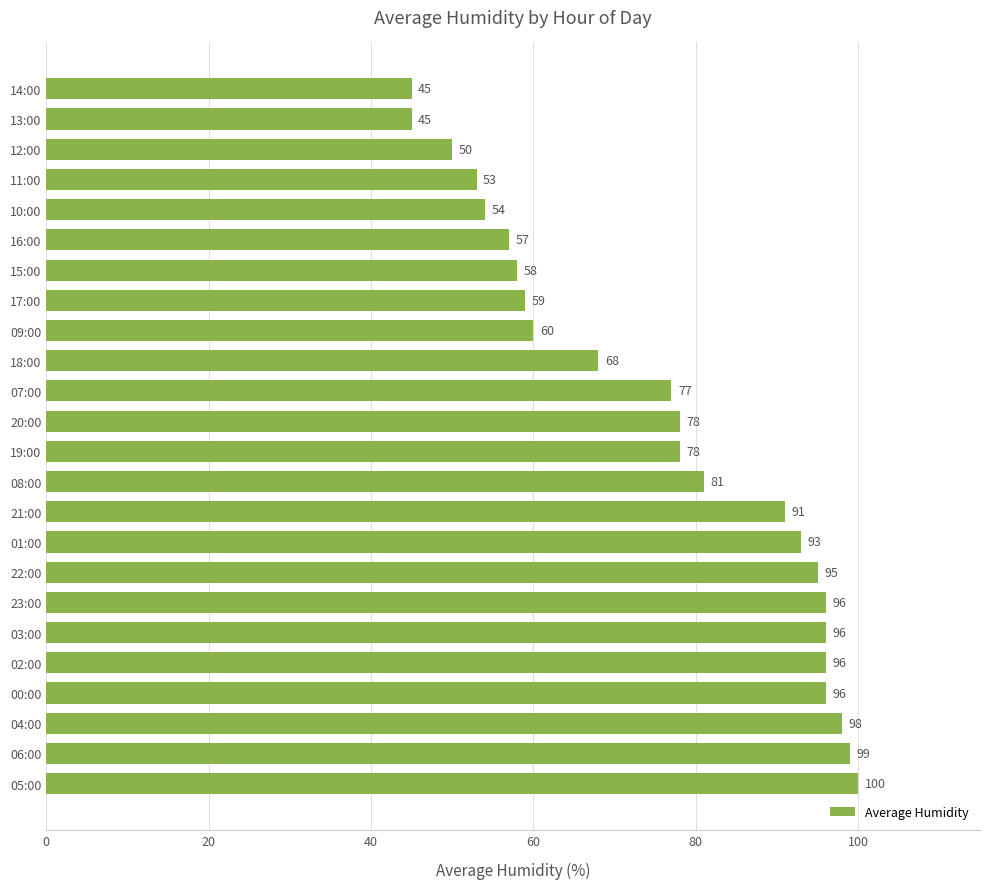

What is the minimum value shown in the chart?

45